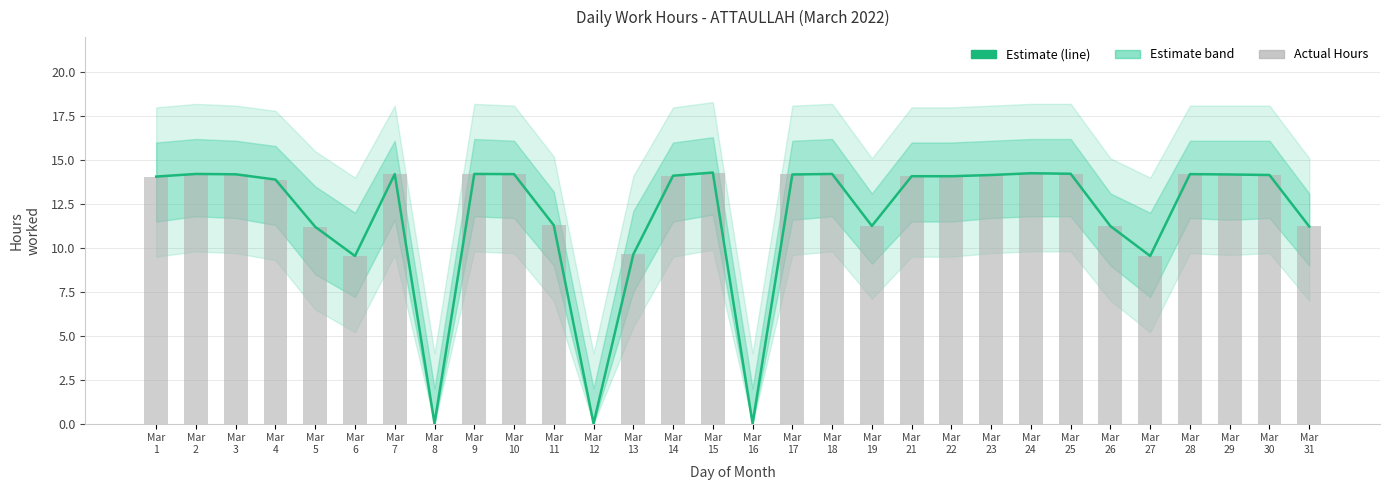

Which has a higher value, Mar
11 or Mar
4?

Mar
4